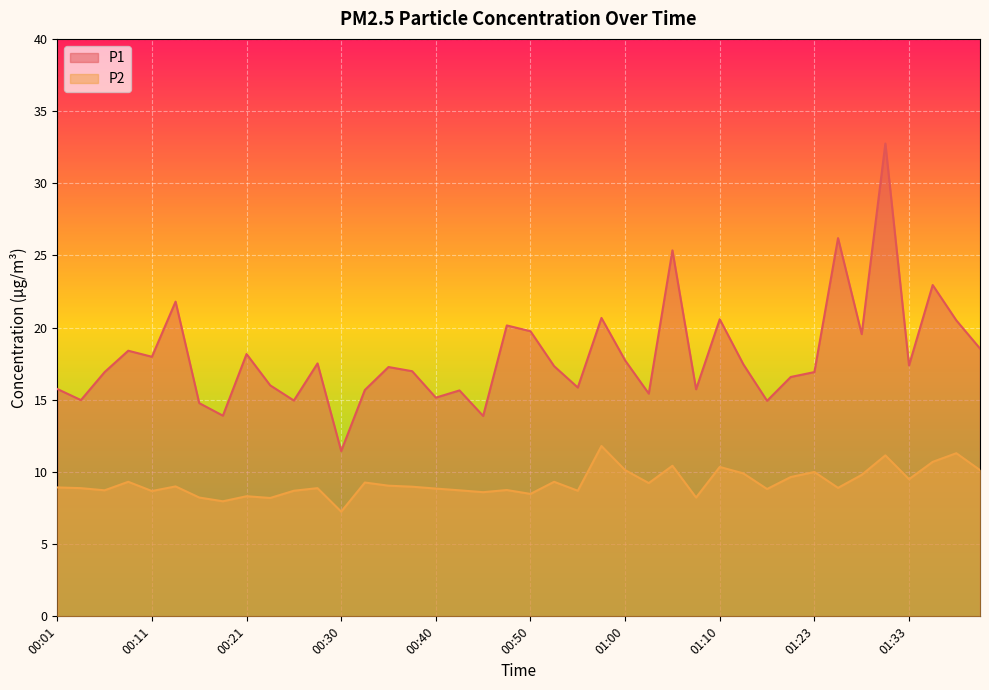

What is the minimum value shown in the chart?

7.2